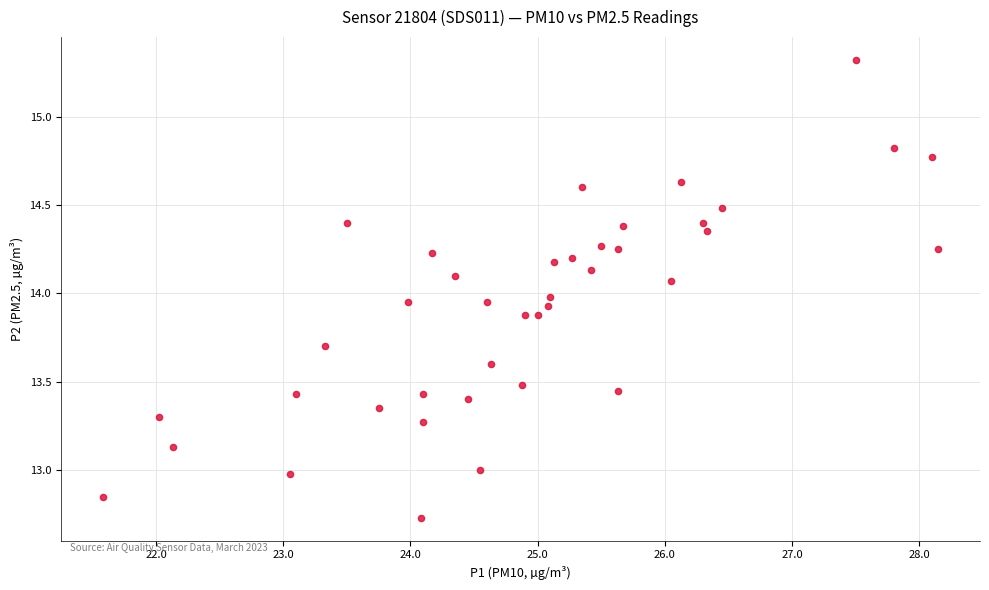

What is the range of X values (max minus min)?

6.6